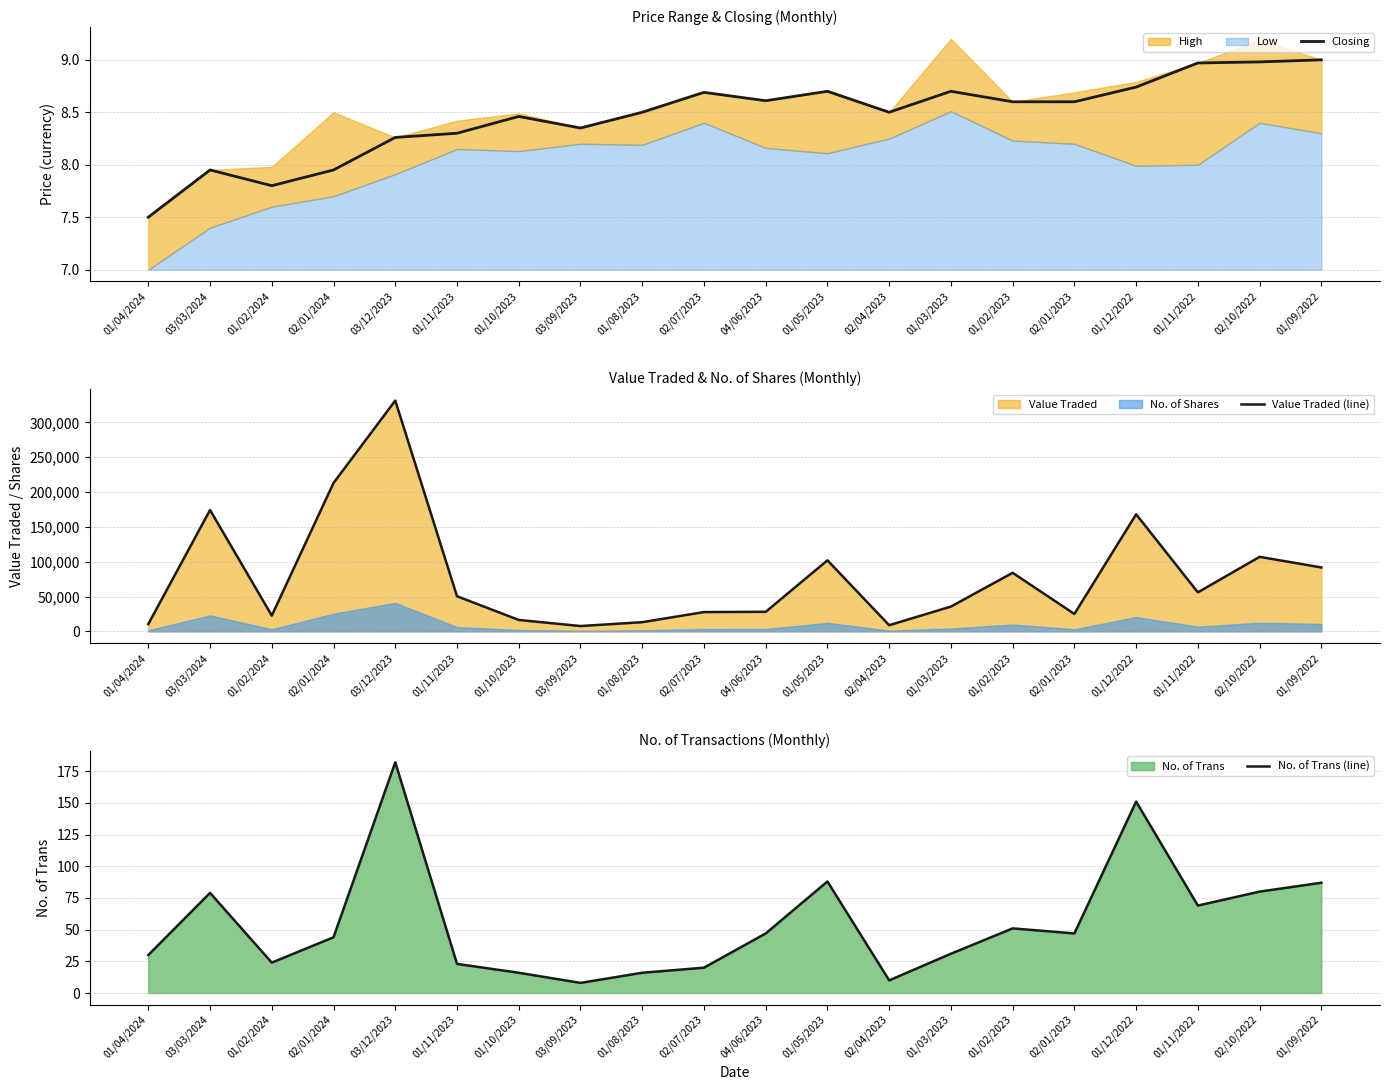

What is the label of the 16th point from the right?

03/12/2023